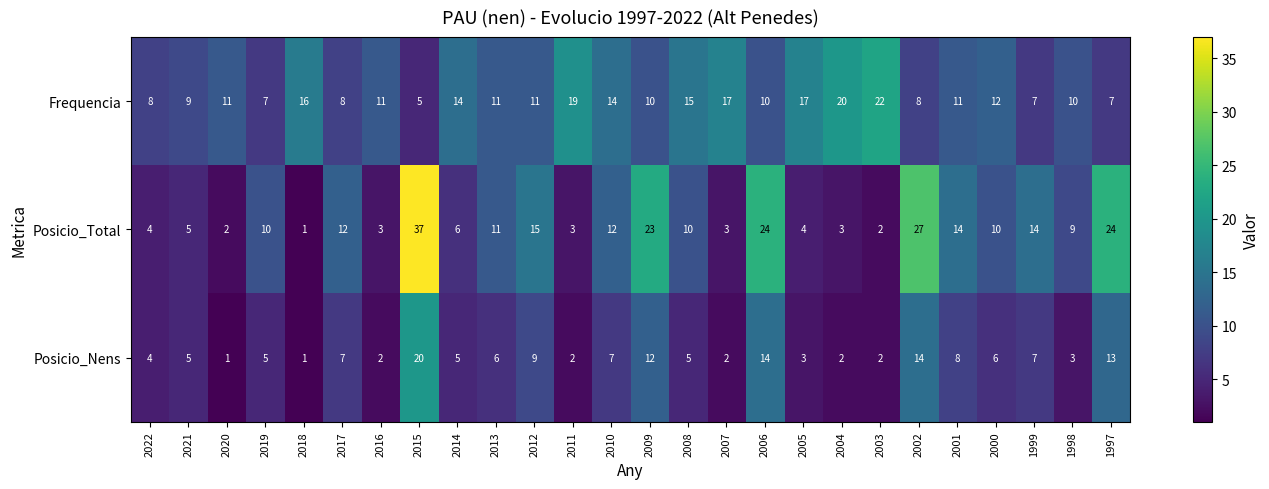

Read the Posicio_Total value at 2011.

3